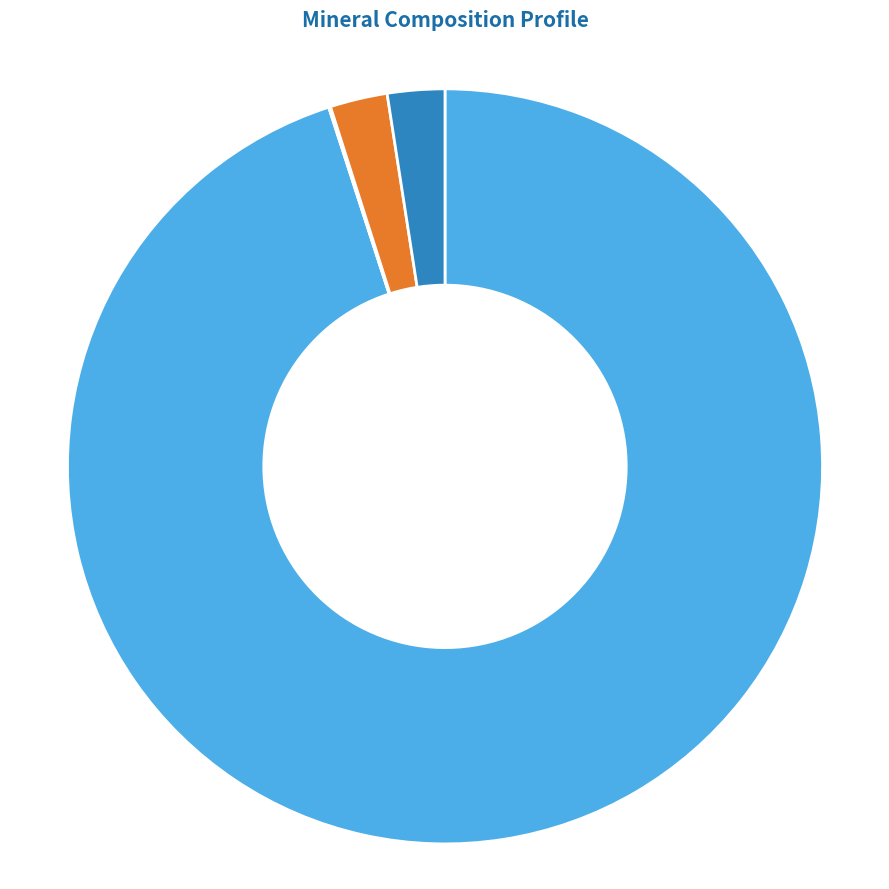

Does any single category account for the majority?

Yes